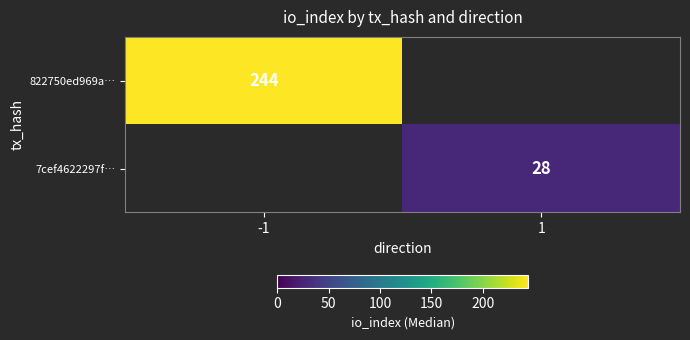

At how many categories does at least one series exceed 107?

1